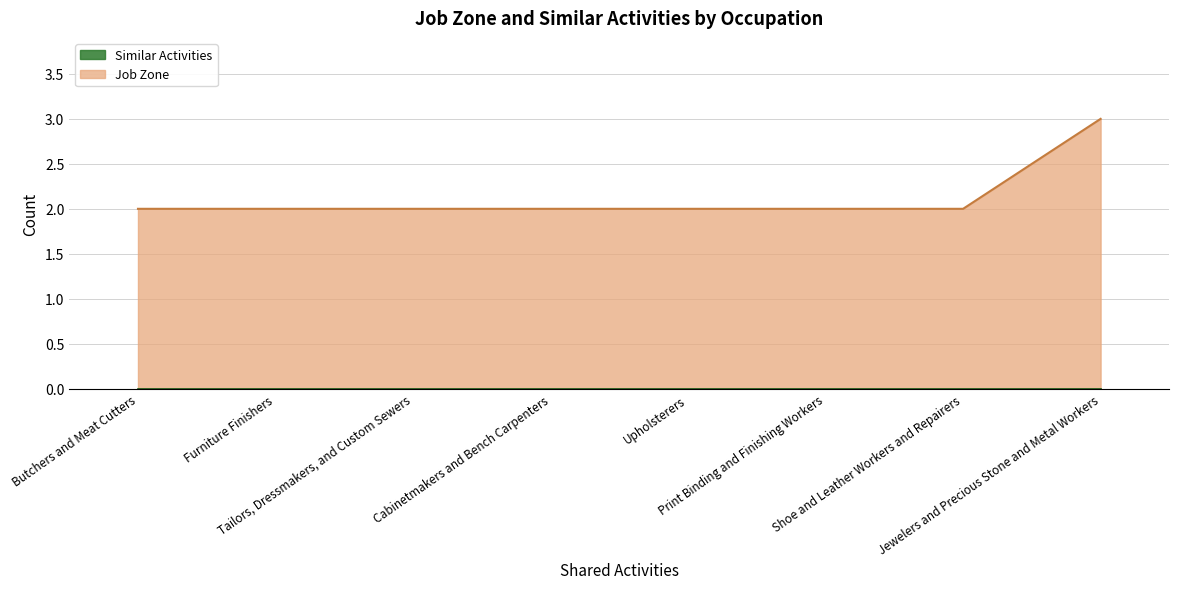

Reading left to right, what are all the values shown in this chart?

2	2	2	2	2	2	2	3